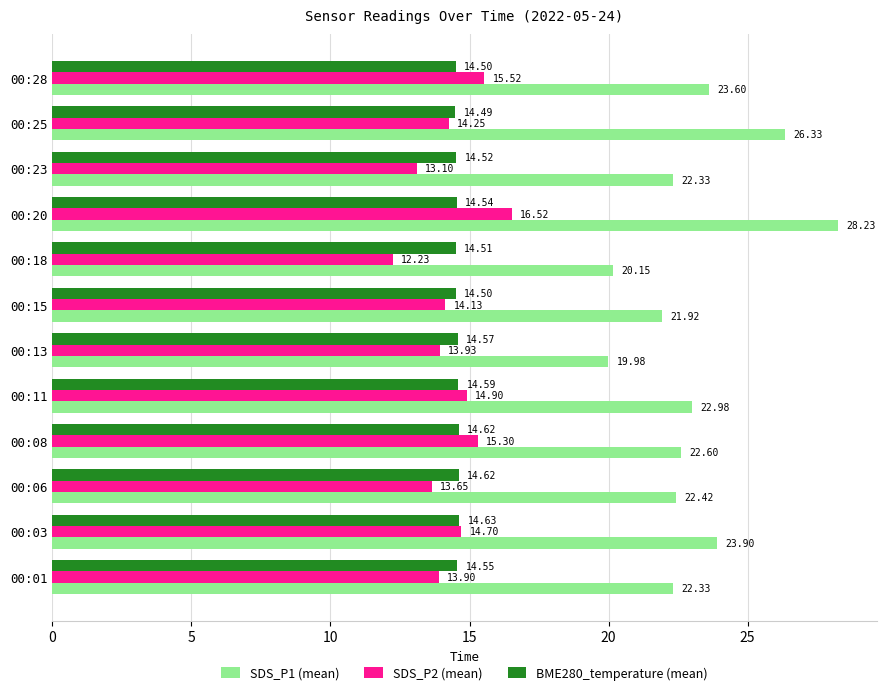

Rank the series by their maximum value, from lowest to highest.

BME280_temperature (mean), SDS_P2 (mean), SDS_P1 (mean)